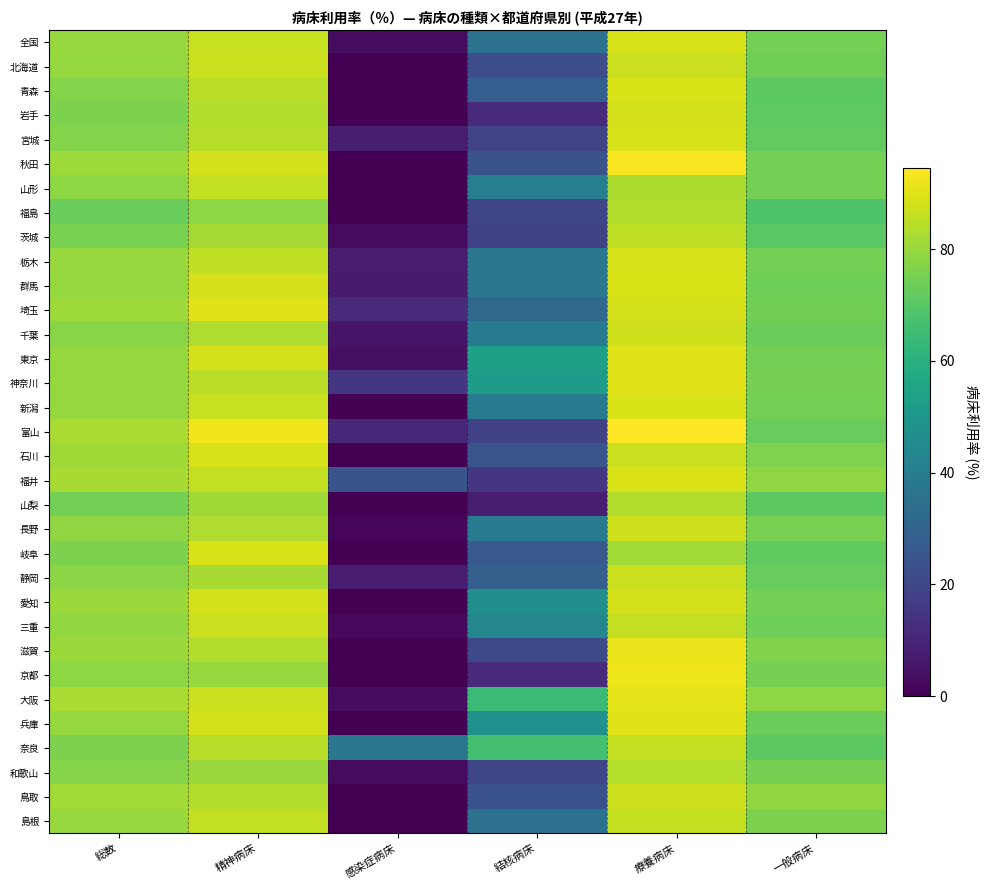

Reading left to right, what are all the values shown in this chart?

全国: 総数=80.1	精神病床=86.5	感染症病床=3.1	結核病床=35.4	療養病床=88.8	一般病床=75.0
北海道: 総数=79.6	精神病床=87.2	感染症病床=0.0	結核病床=22.3	療養病床=87.1	一般病床=74.0
青森: 総数=77.0	精神病床=84.8	感染症病床=0.0	結核病床=28.4	療養病床=89.3	一般病床=70.9
岩手: 総数=76.0	精神病床=83.6	感染症病床=0.0	結核病床=11.2	療養病床=88.5	一般病床=71.0
宮城: 総数=76.9	精神病床=84.5	感染症病床=7.8	結核病床=19.5	療養病床=89.0	一般病床=71.8
秋田: 総数=80.7	精神病床=88.1	感染症病床=0.0	結核病床=24.1	療養病床=93.7	一般病床=74.7
山形: 総数=78.7	精神病床=86.0	感染症病床=0.0	結核病床=40.6	療養病床=82.9	一般病床=75.0
福島: 総数=73.1	精神病床=78.5	感染症病床=0.0	結核病床=19.7	療養病床=83.7	一般病床=68.5
茨城: 総数=75.5	精神病床=81.8	感染症病床=3.1	結核病床=18.2	療養病床=85.6	一般病床=70.5
栃木: 総数=79.9	精神病床=85.6	感染症病床=7.1	結核病床=37.3	療養病床=88.9	一般病床=74.9
群馬: 総数=79.6	精神病床=88.5	感染症病床=6.7	結核病床=37.3	療養病床=89.3	一般病床=73.8
埼玉: 総数=80.7	精神病床=90.2	感染症病床=11.3	結核病床=32.1	療養病床=88.5	一般病床=74.6
千葉: 総数=77.9	精神病床=83.2	感染症病床=5.5	結核病床=39.2	療養病床=87.6	一般病床=73.3
東京: 総数=79.8	精神病床=88.4	感染症病床=3.9	結核病床=53.8	療養病床=90.0	一般病床=74.8
神奈川: 総数=79.6	精神病床=84.8	感染症病床=14.9	結核病床=52.2	療養病床=90.2	一般病床=75.1
新潟: 総数=79.8	精神病床=86.6	感染症病床=0.5	結核病床=39.2	療養病床=89.1	一般病床=74.8
富山: 総数=82.6	精神病床=92.1	感染症病床=10.9	結核病床=18.6	療養病床=94.6	一般病床=72.6
石川: 総数=81.1	精神病床=88.9	感染症病床=0.0	結核病床=25.0	療養病床=87.1	一般病床=76.3
福井: 総数=82.1	精神病床=85.9	感染症病床=24.4	結核病床=15.1	療養病床=89.2	一般病床=78.8
山梨: 総数=75.0	精神病床=81.0	感染症病床=0.0	結核病床=7.8	療養病床=83.6	一般病床=70.6
長野: 総数=79.0	精神病床=83.5	感染症病床=1.3	結核病床=39.3	療養病床=87.6	一般病床=75.7
岐阜: 総数=76.1	精神病床=89.3	感染症病床=0.0	結核病床=26.4	療養病床=81.3	一般病床=71.5
静岡: 総数=78.1	精神病床=82.4	感染症病床=7.3	結核病床=28.8	療養病床=86.9	一般病床=72.5
愛知: 総数=80.2	精神病床=88.3	感染症病床=0.0	結核病床=46.6	療養病床=88.5	一般病床=74.9
三重: 総数=79.2	精神病床=87.1	感染症病床=2.3	結核病床=43.7	療養病床=85.9	一般病床=73.7
滋賀: 総数=80.2	精神病床=83.6	感染症病床=0.0	結核病床=21.2	療養病床=91.7	一般病床=76.6
京都: 総数=78.4	精神病床=80.1	感染症病床=0.0	結核病床=11.4	療養病床=92.1	一般病床=75.1
大阪: 総数=82.5	精神病床=87.1	感染症病床=3.0	結核病床=64.3	療養病床=90.6	一般病床=78.7
兵庫: 総数=79.7	精神病床=88.6	感染症病床=0.2	結核病床=48.0	療養病床=89.8	一般病床=73.5
奈良: 総数=76.0	精神病床=84.4	感染症病床=37.6	結核病床=66.3	療養病床=86.3	一般病床=70.6
和歌山: 総数=77.3	精神病床=80.2	感染症病床=3.2	結核病床=19.6	療養病床=84.0	一般病床=75.1
鳥取: 総数=81.5	精神病床=83.8	感染症病床=0.0	結核病床=23.9	療養病床=87.5	一般病床=79.1
島根: 総数=79.9	精神病床=85.9	感染症病床=0.0	結核病床=35.8	療養病床=86.4	一般病床=76.1